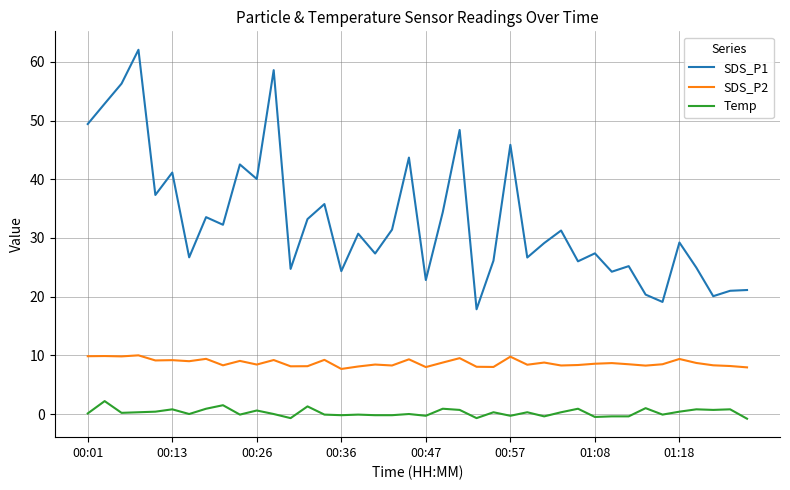

What is the maximum value shown in the chart?

62.1